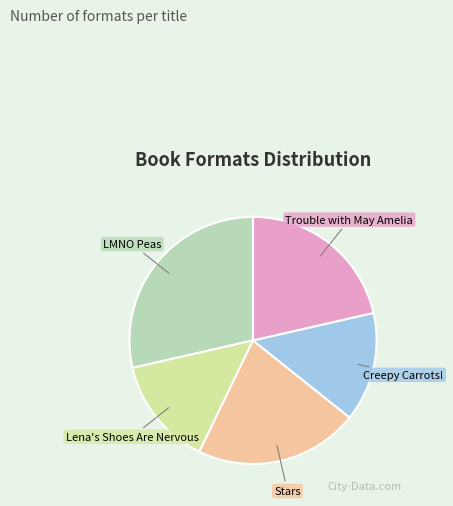

Which slice is the largest?

LMNO Peas